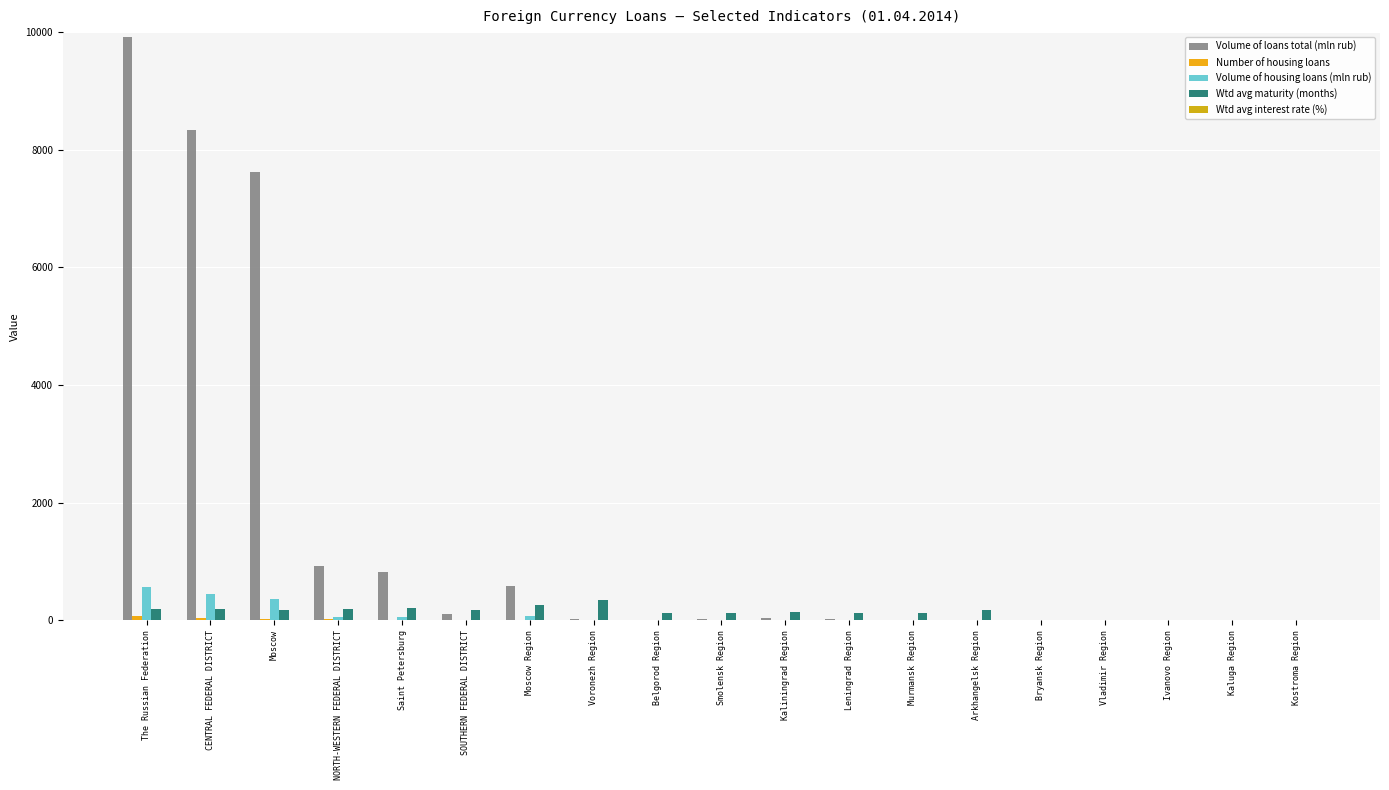

At which category is the sum across all series the highest?

The Russian Federation